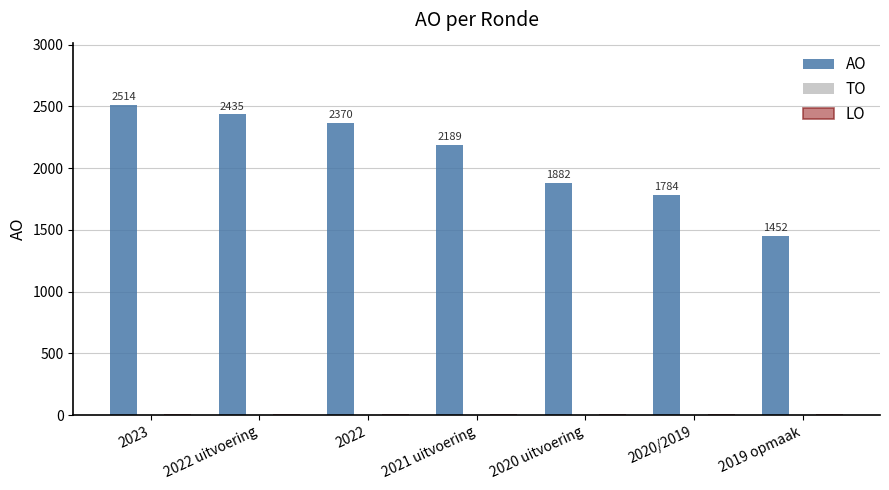

What is the sum of all values?

14626